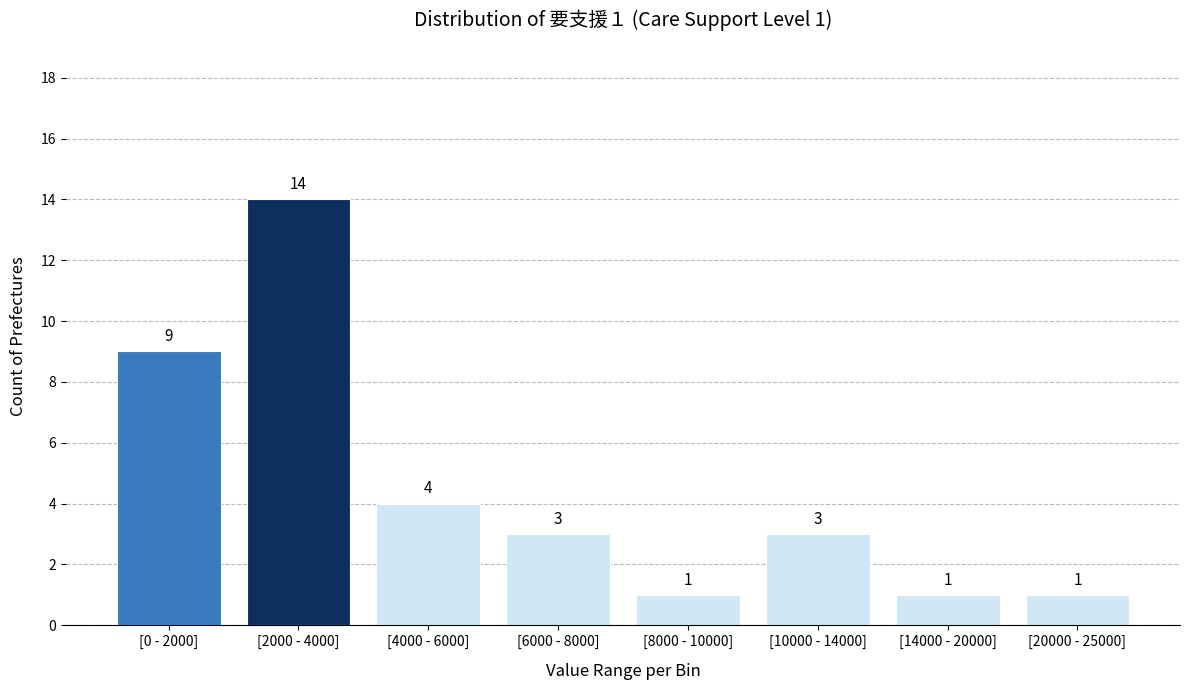

Reading left to right, extract all data points from this chart.

9	14	4	3	1	3	1	1